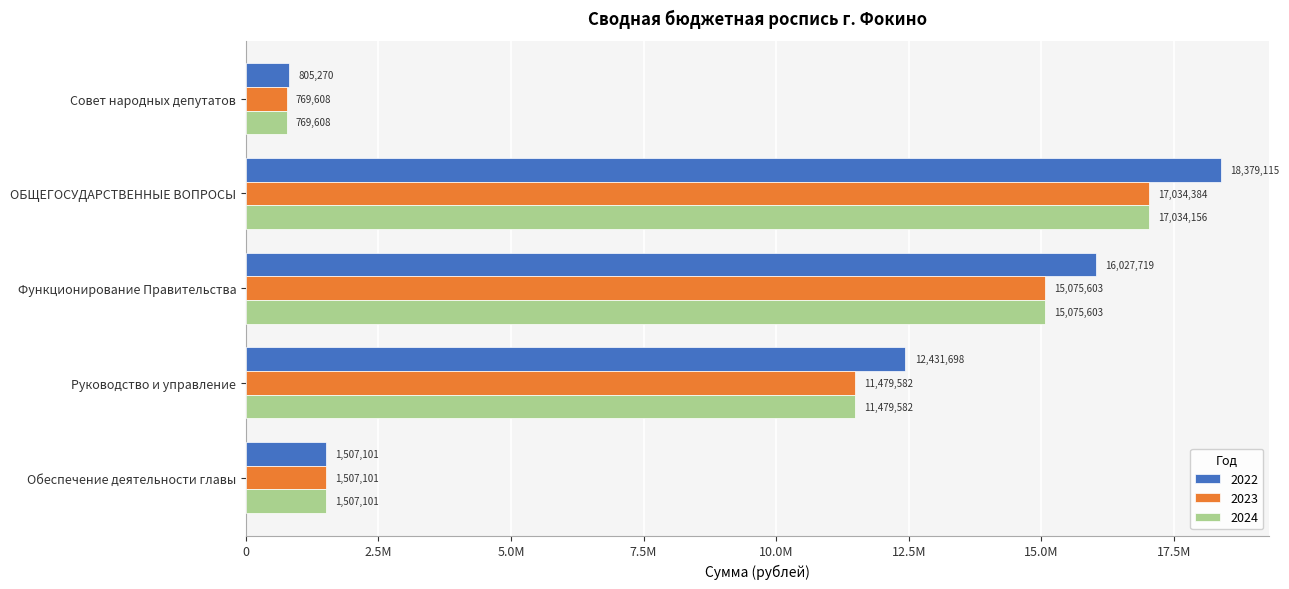

What is the highest value of the 2023 series?

17034384